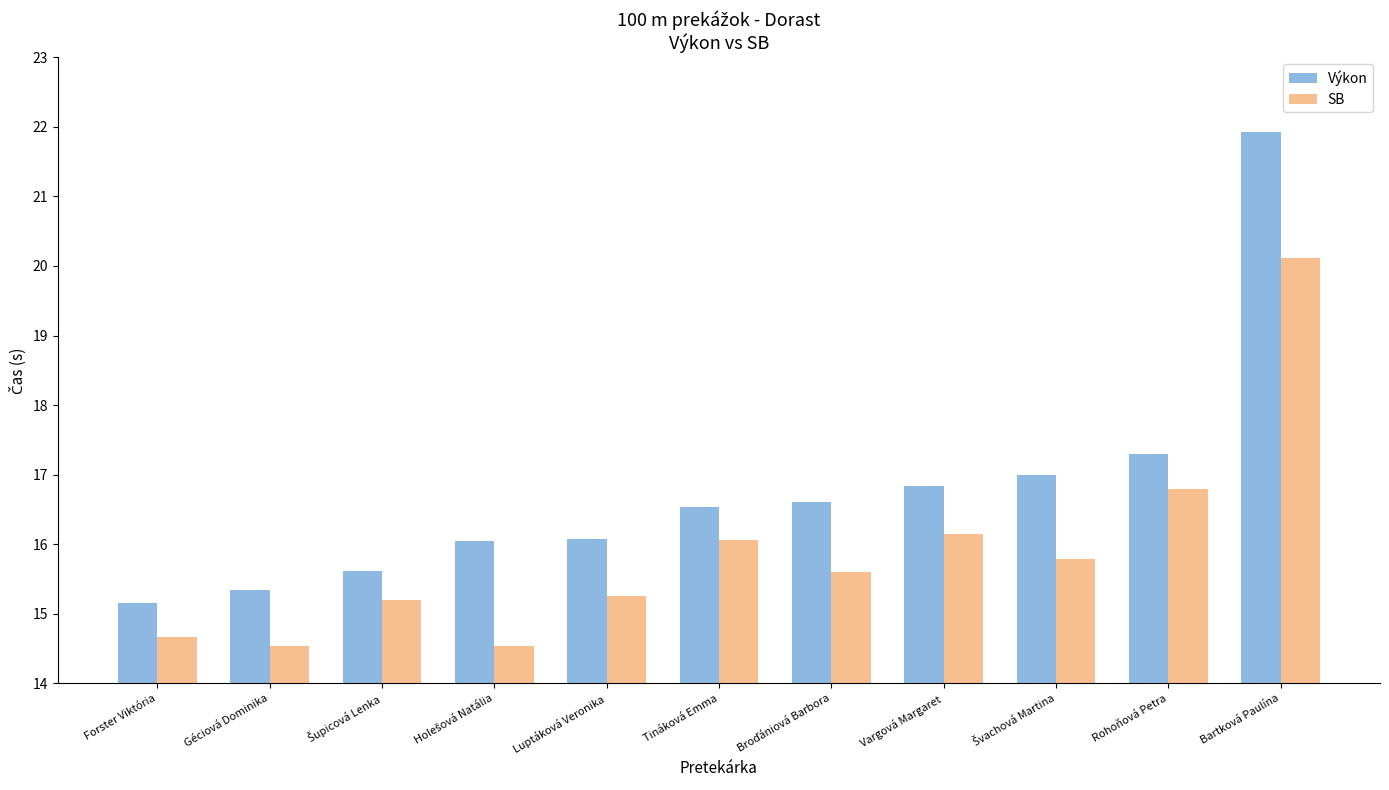

Which category has the highest value in the SB series?

Bartková Paulína